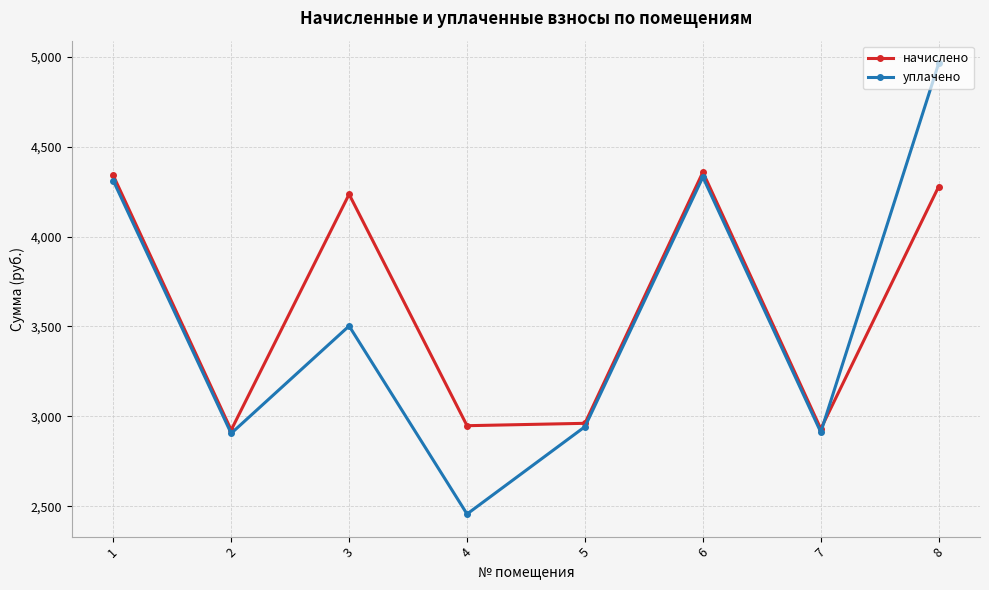

Where is the first local minimum for начислено?

2